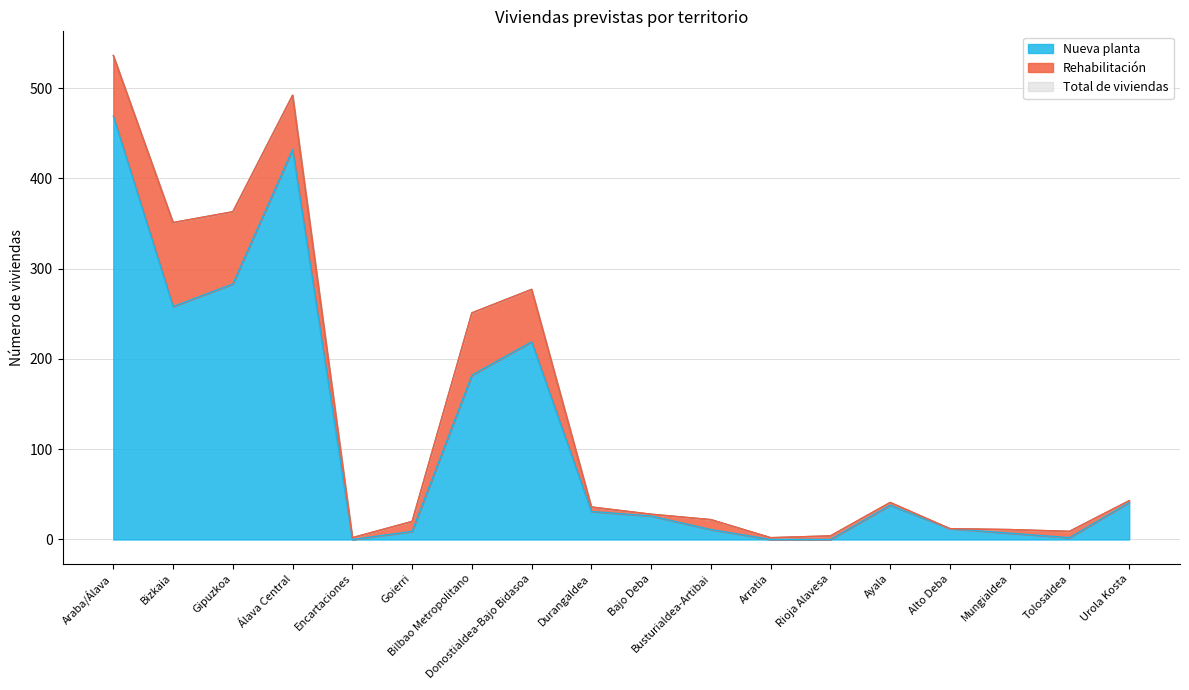

What is the total value across all series at Urola Kosta?

84